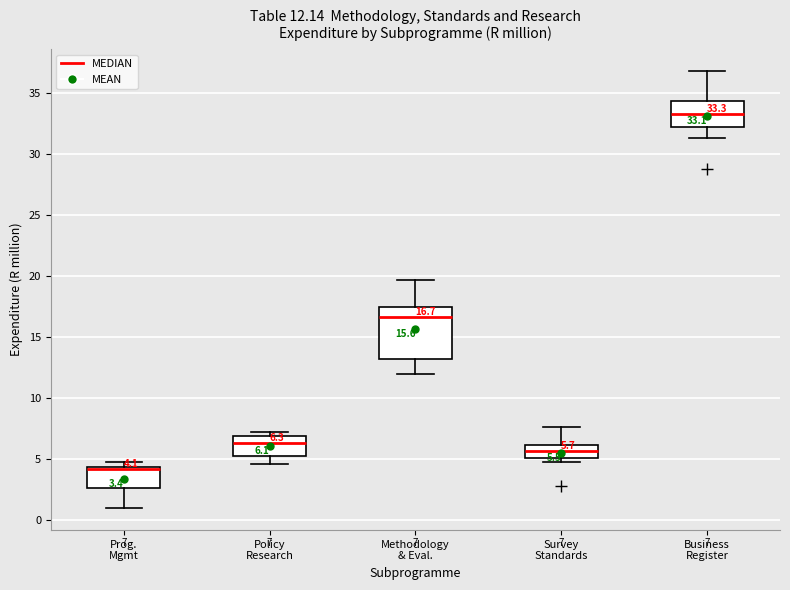

Which box is the tallest, from its lower edge to its upper edge?

Methodology & Eval.